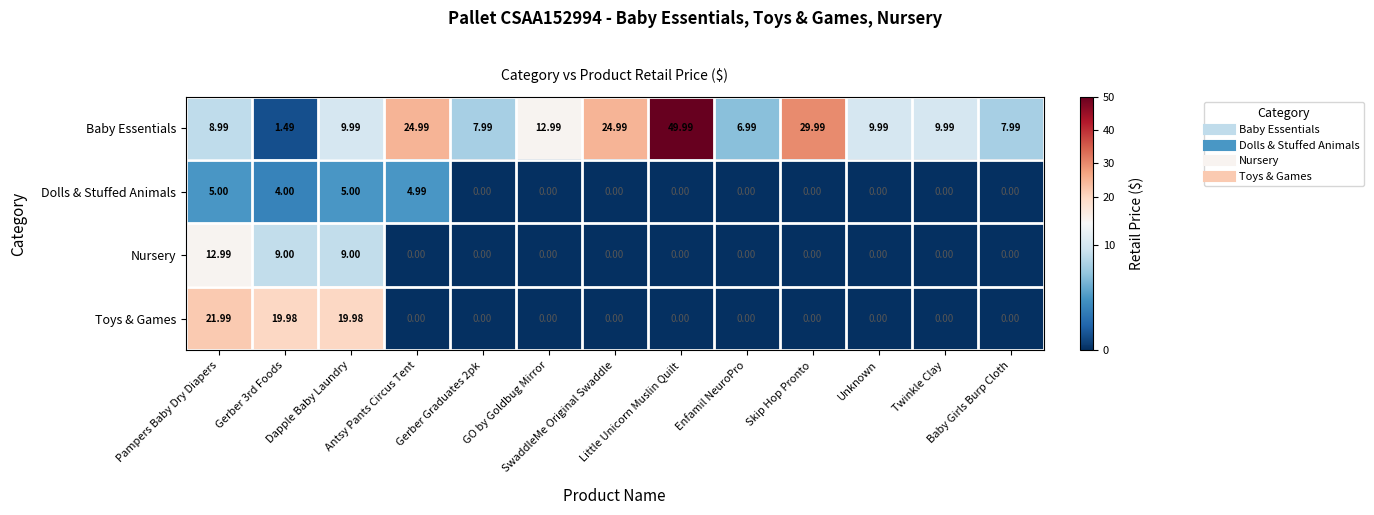

Which series changed the most between Pampers Baby Dry Diapers and GO by Goldbug Mirror?

Toys & Games